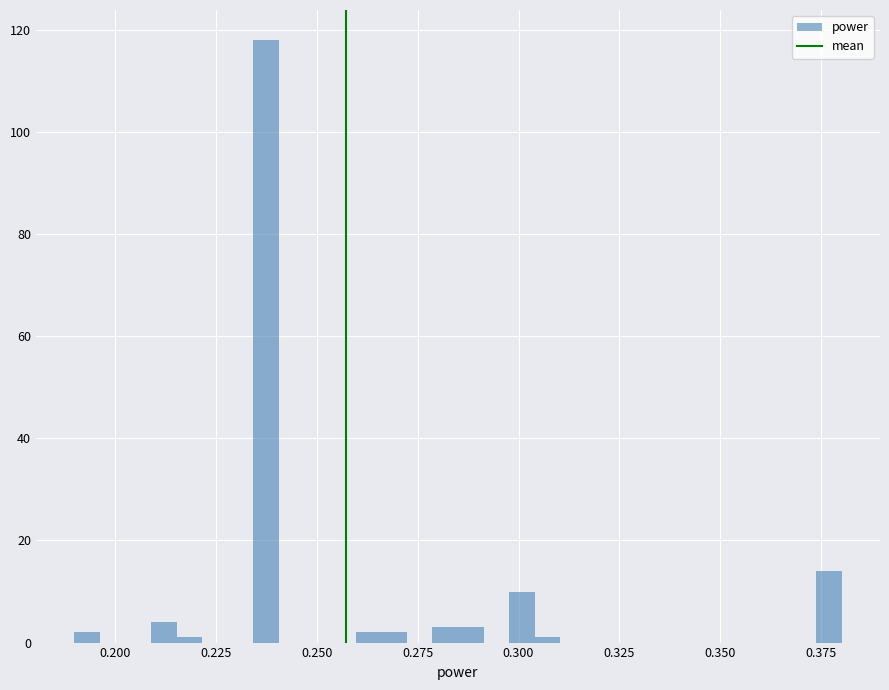

Around what value on the x-axis is the tallest bar? Give the approximate position of its centre, as read against the axis.

0.240